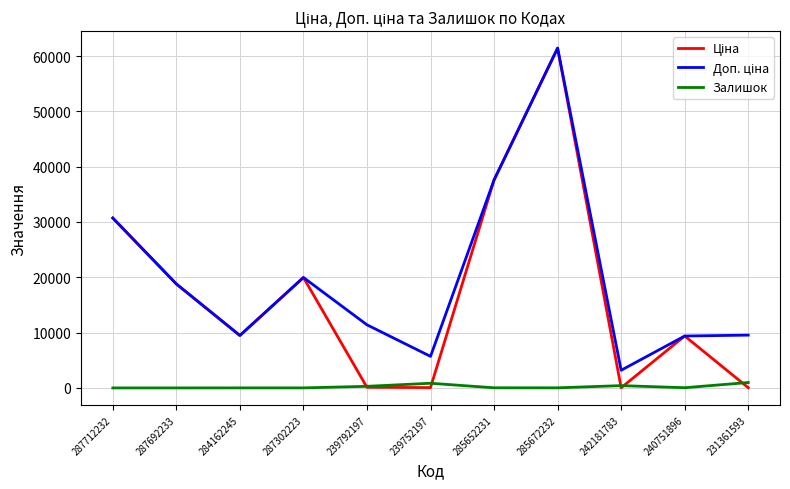

At which category is the sum across all series the highest?

285672232